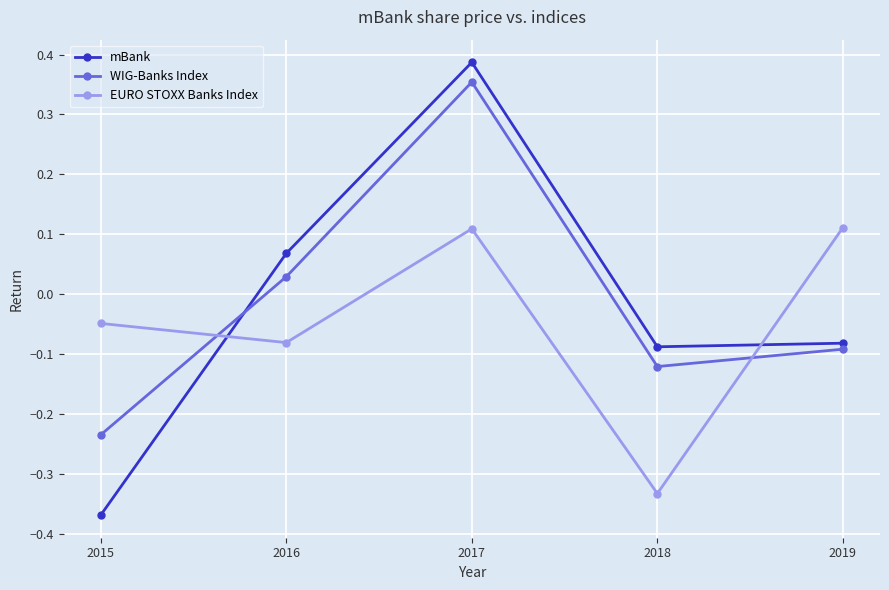

The value of mBank at 2019 is -0.0. True or false?

False